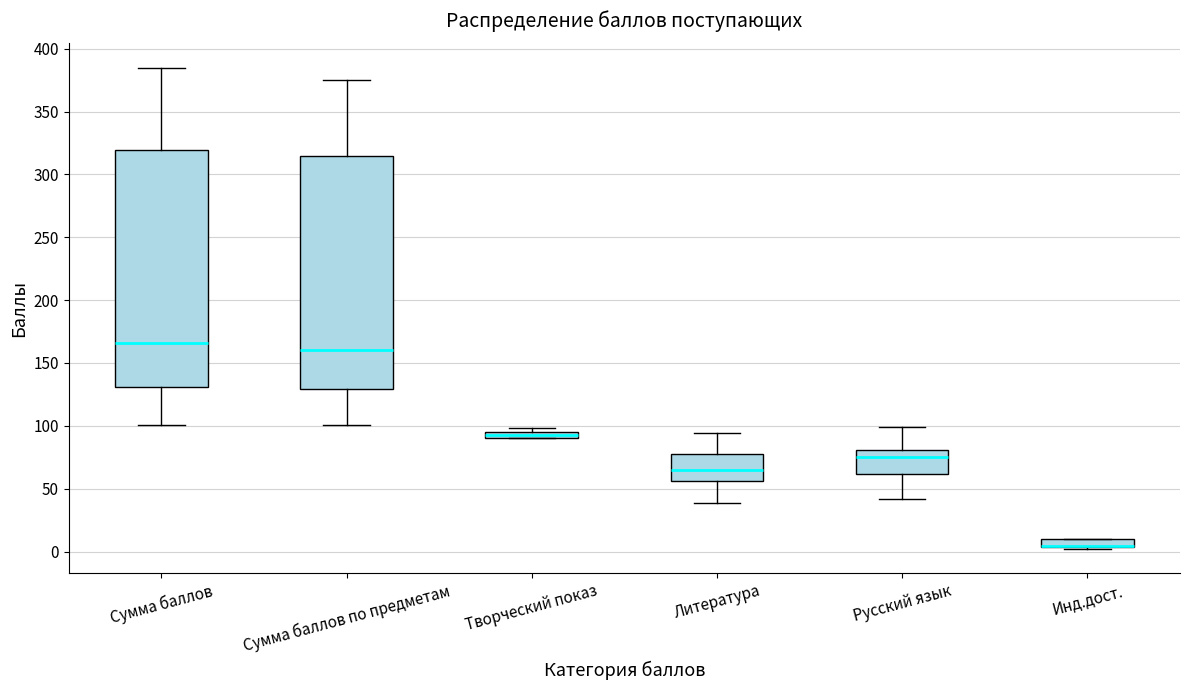

Where does the median line of the box for Литература sit on the y-axis? The values are not printed on the chart, so give them approximately, as read against the axis.

65